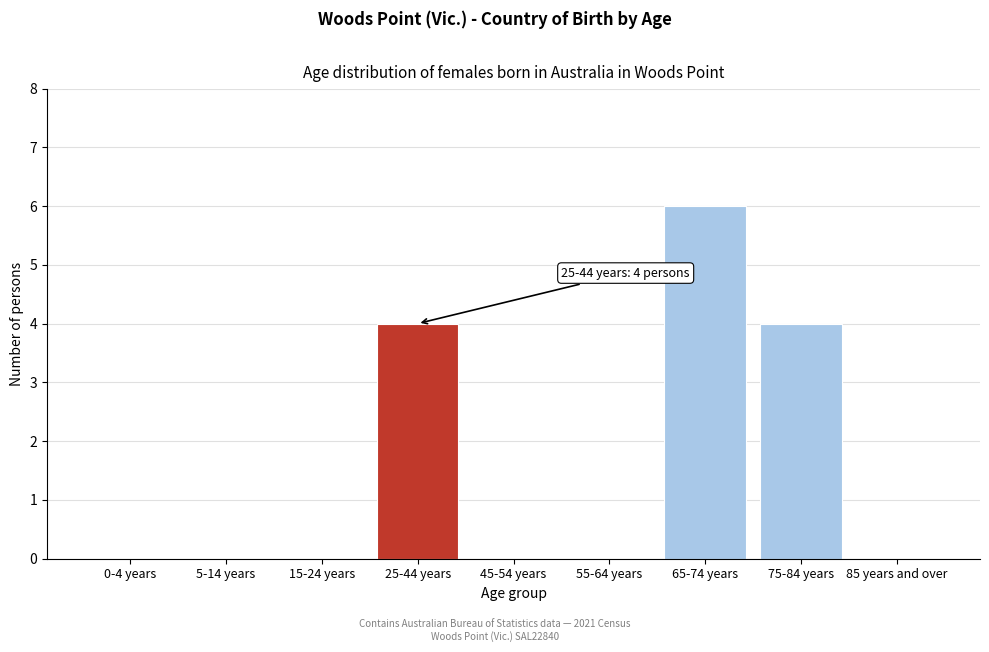

Reading left to right, extract all data points from this chart.

0-4 years=0	5-14 years=0	15-24 years=0	25-44 years=4	45-54 years=0	55-64 years=0	65-74 years=6	75-84 years=4	85 years and over=0